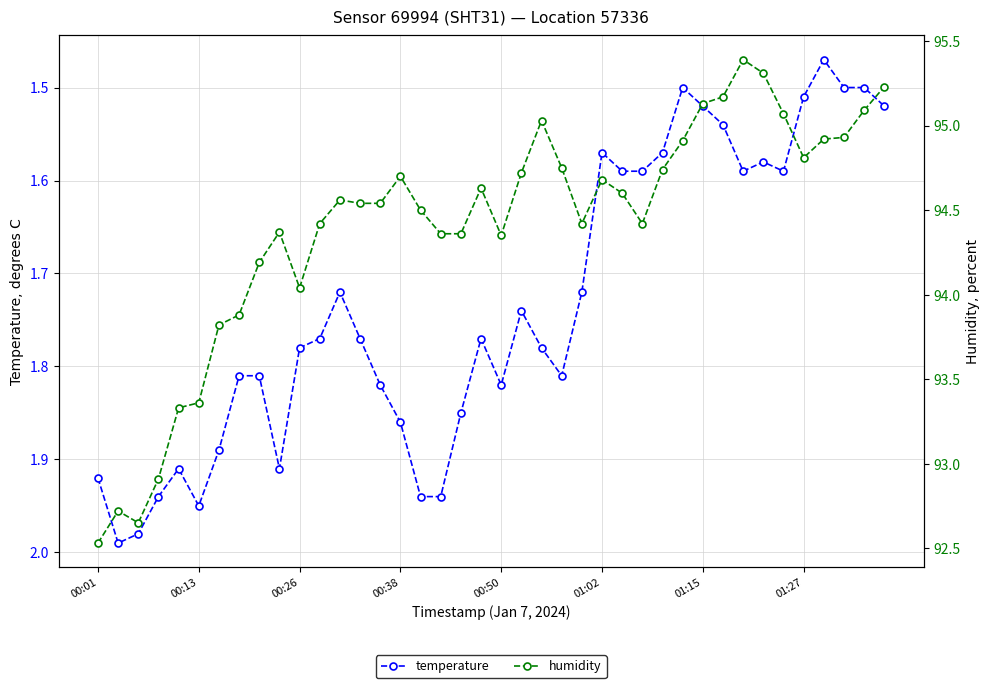

Which series has the largest range (max minus min)?

humidity